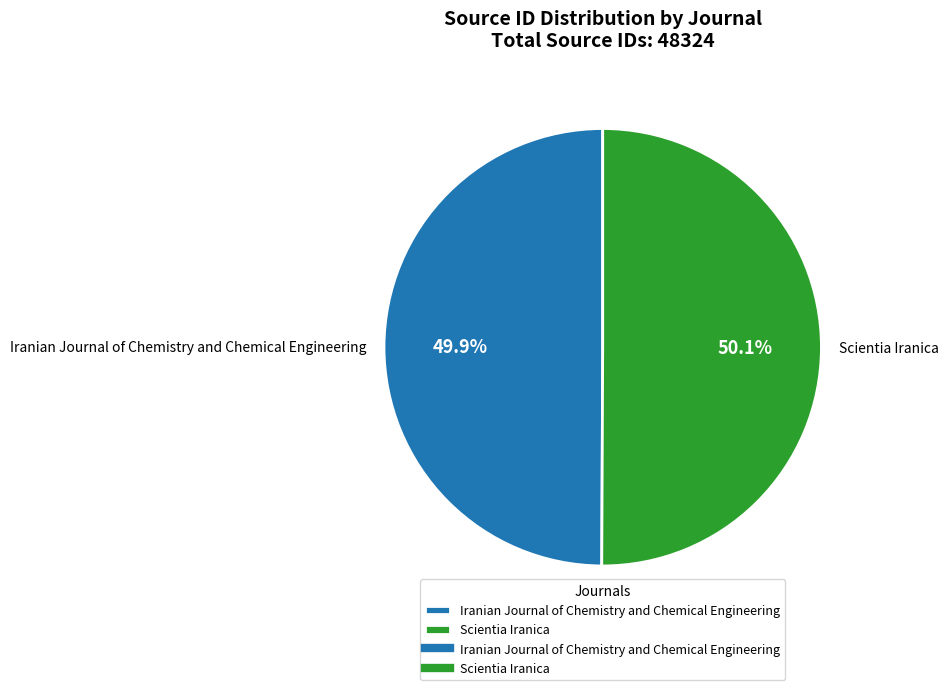

Is there any slice that represents more than half of the pie?

Yes